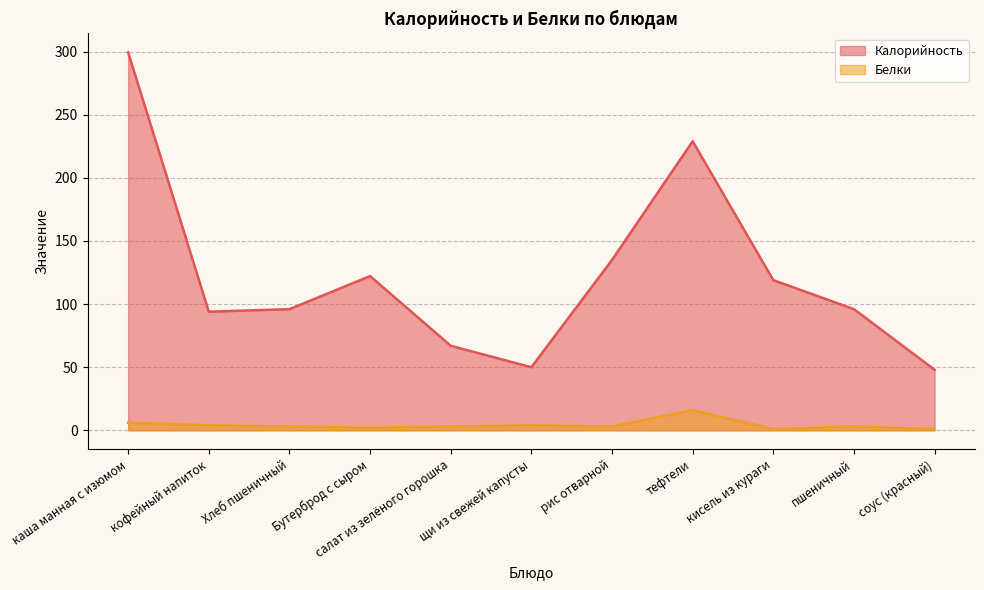

At which category does the chart reach its peak across all series?

каша манная с изюмом